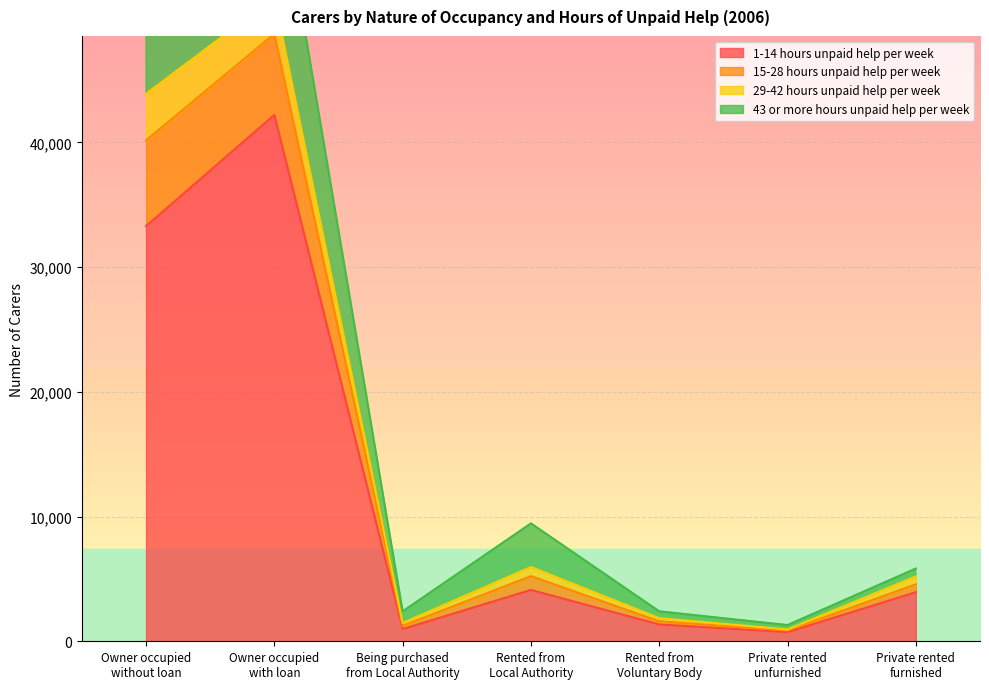

What is the total value across all series at Owner occupied
without loan?

96907